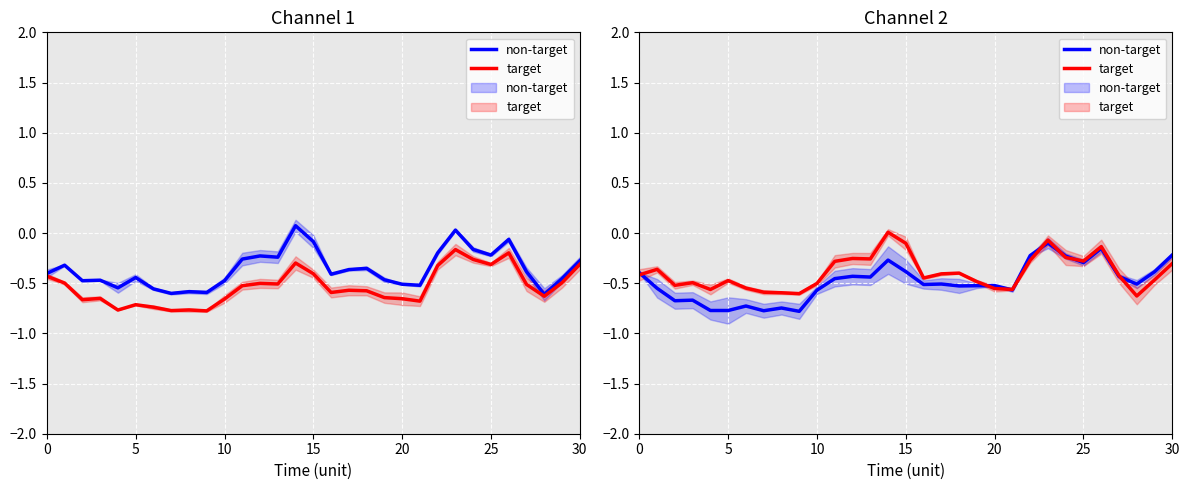

Between 22 and 29, which is larger?

22